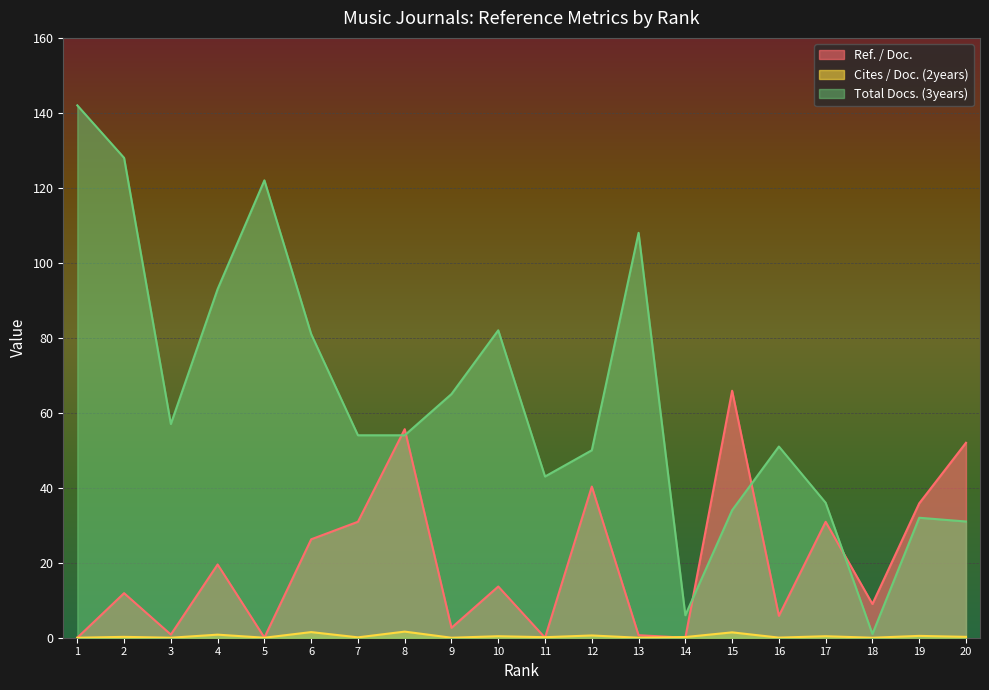

Which series has the largest total across all categories?

Total Docs. (3years)